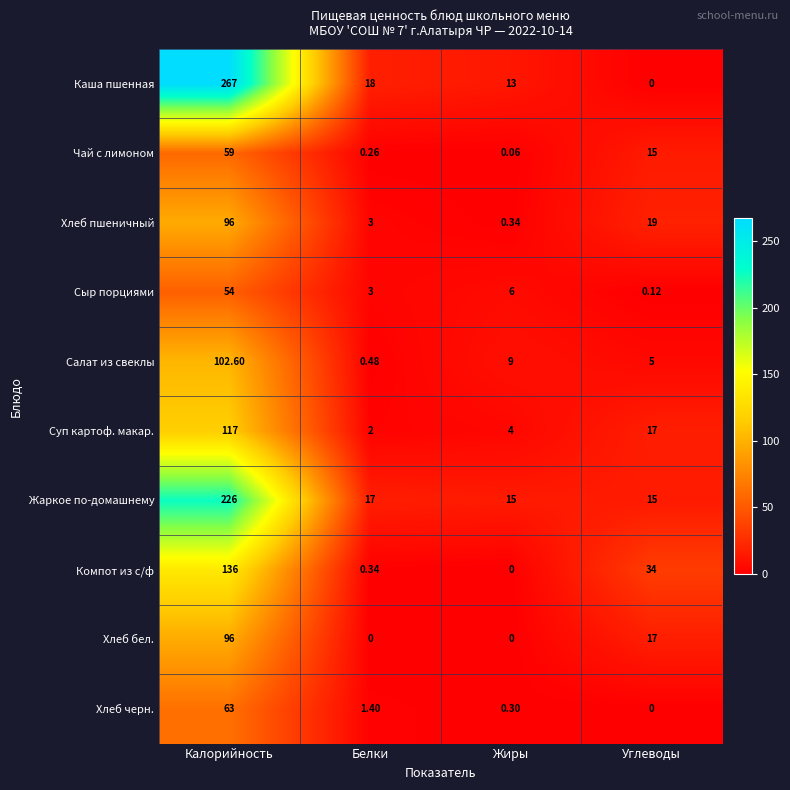

At which category is the sum across all series the highest?

Калорийность